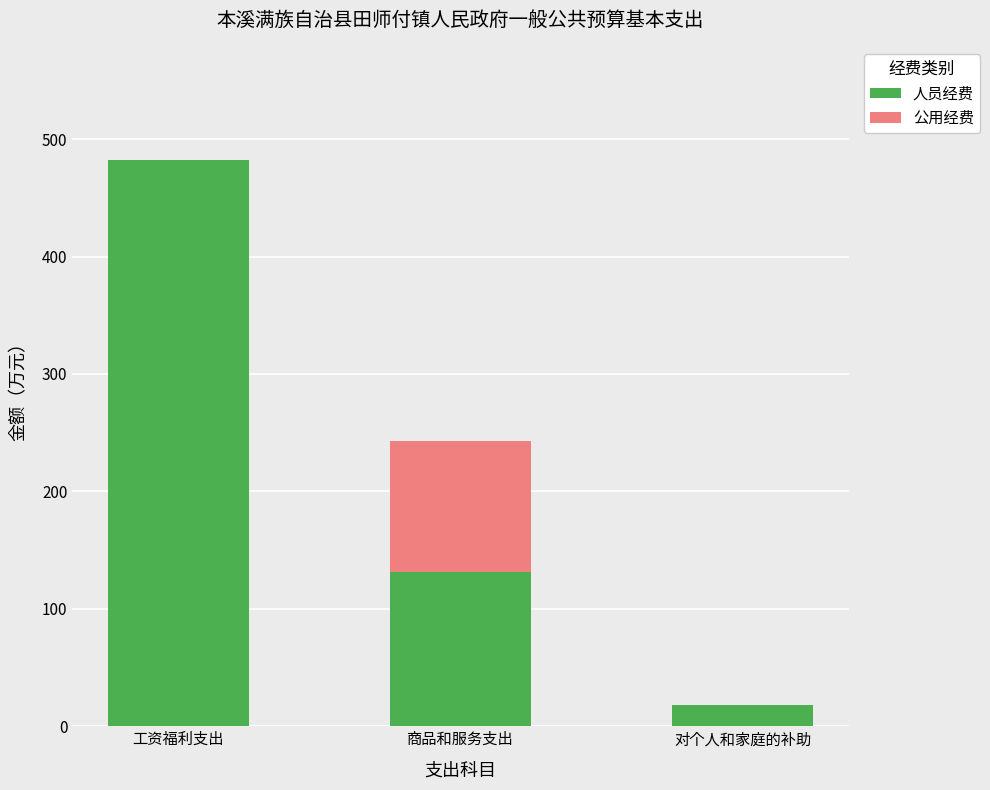

What is the approximate value of 人员经费 at 商品和服务支出?

131.2